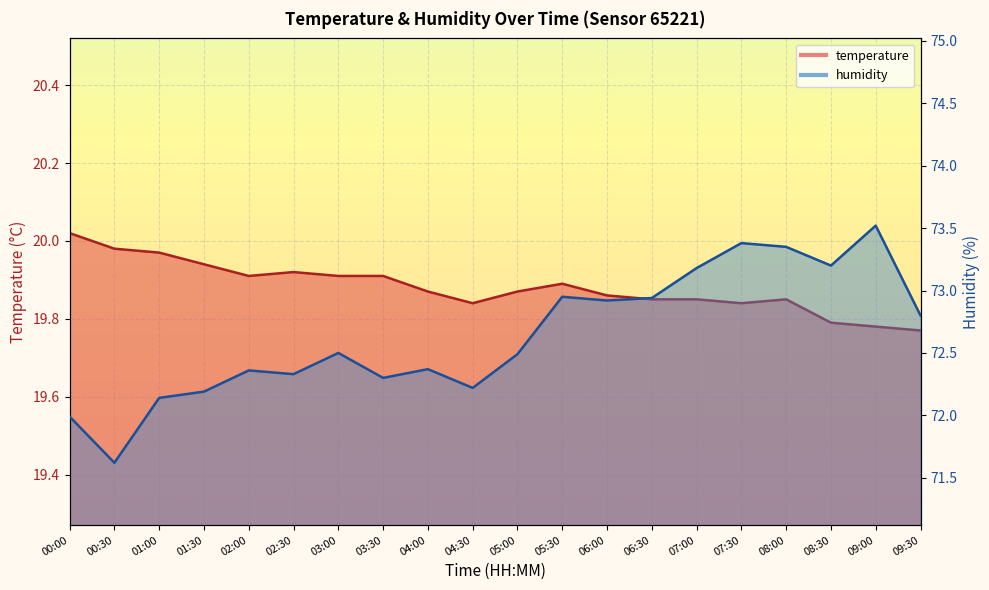

At which category does humidity reach its first local peak?

02:00